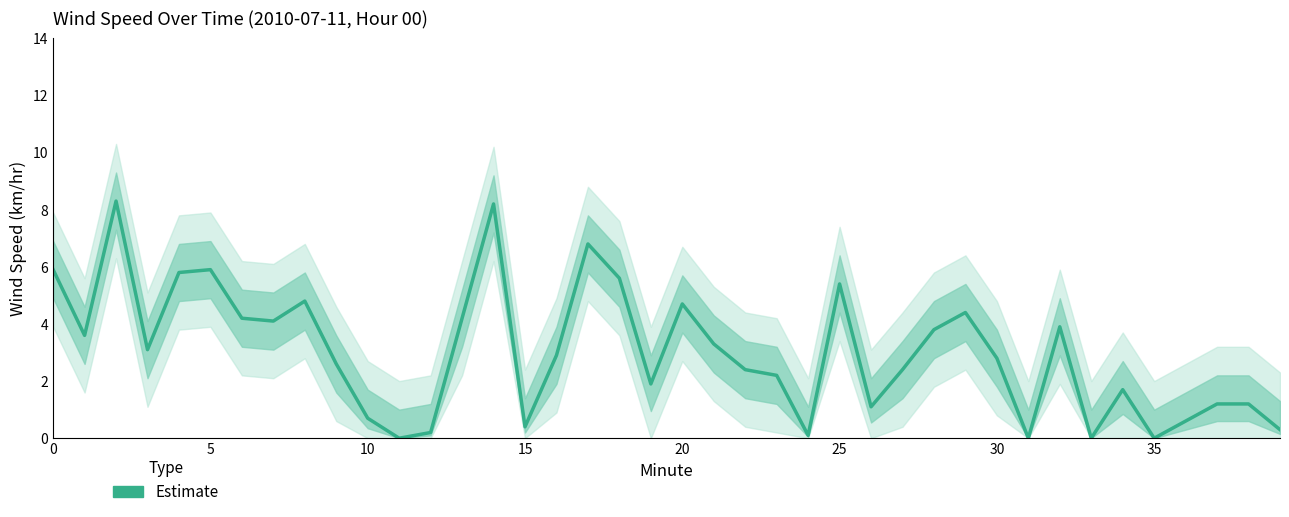

Does the chart display data point markers on the line(s)?

No